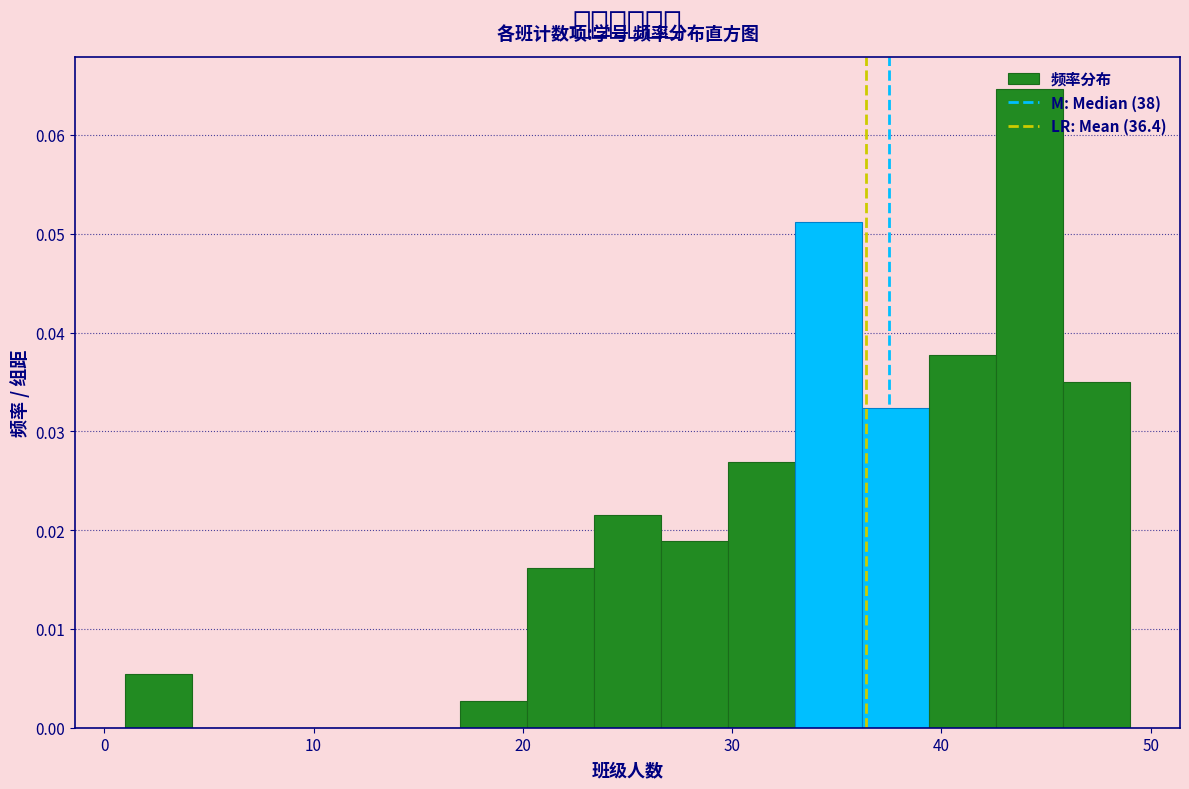

Read against the x-axis, roughly where is the centre of the tallest bar?

44